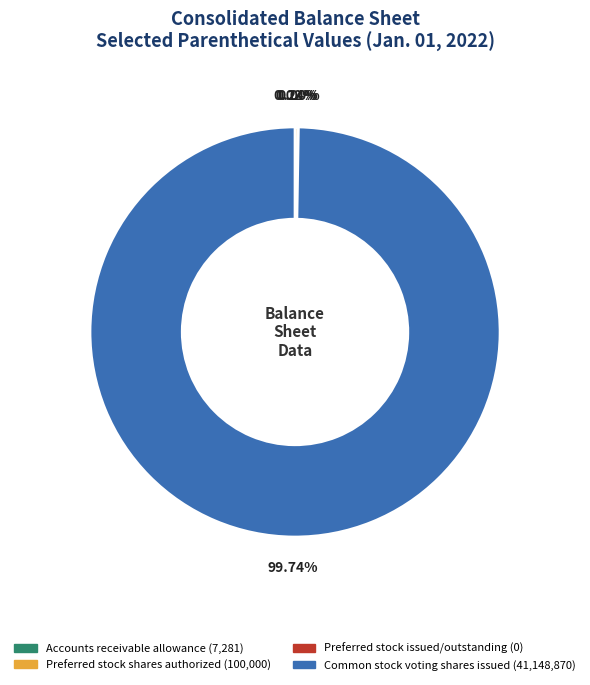

Which slice is the largest?

Common stock voting shares issued